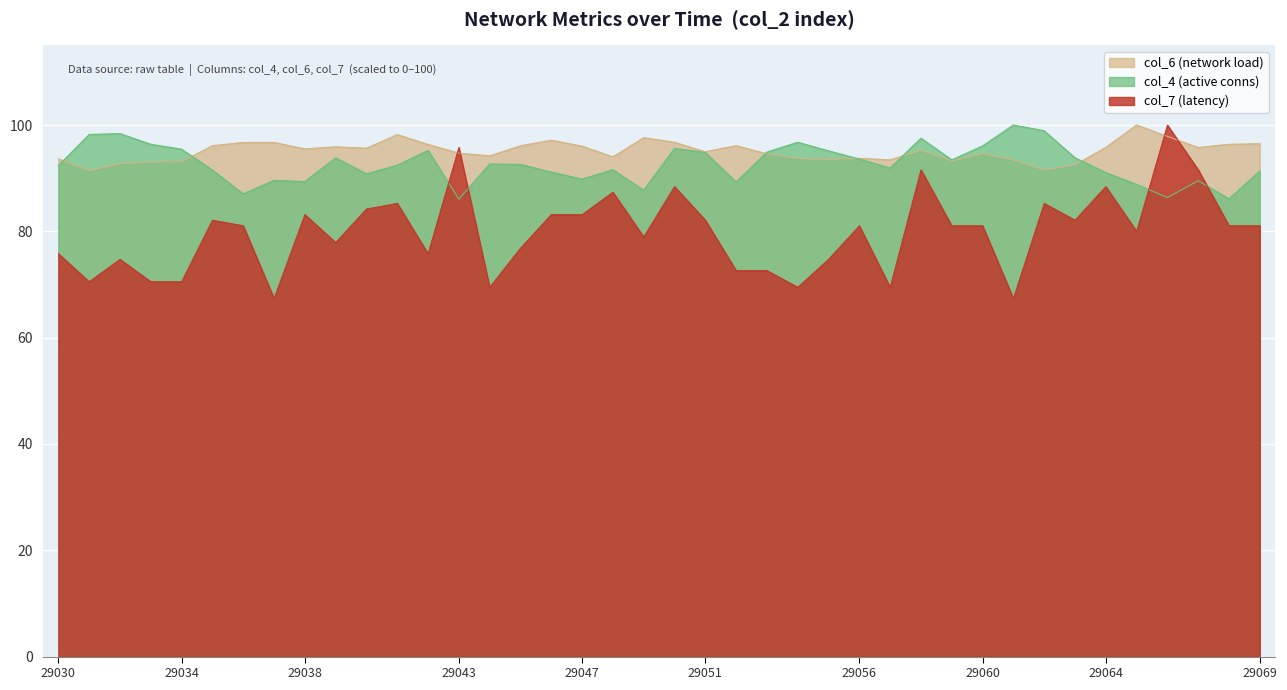

How many intersections are there between col_4 and col_7?

4